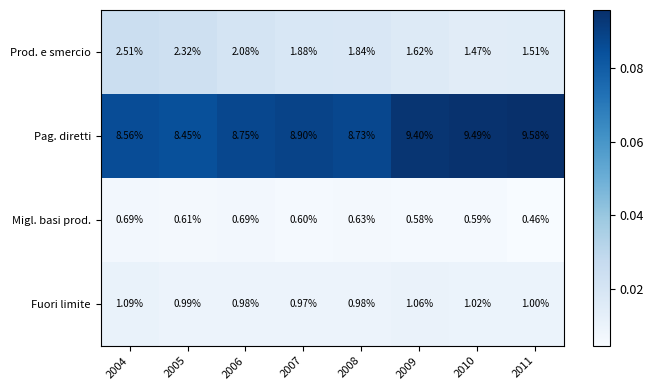

Which series has the largest total across all categories?

Pag. diretti